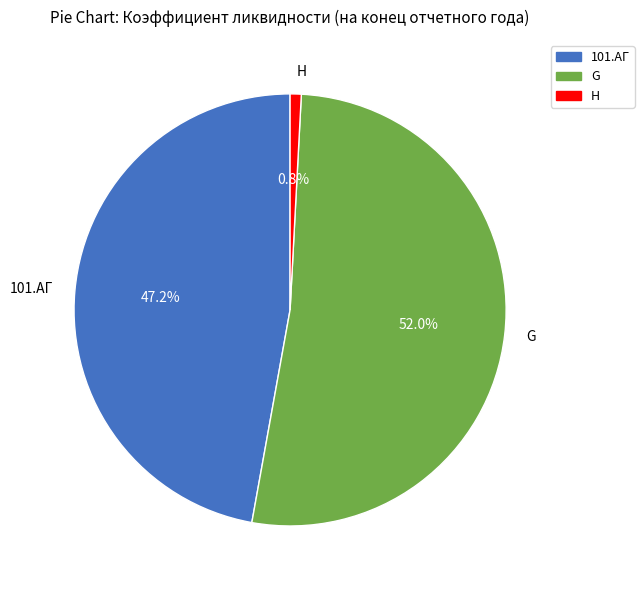

Which category accounts for the majority?

G